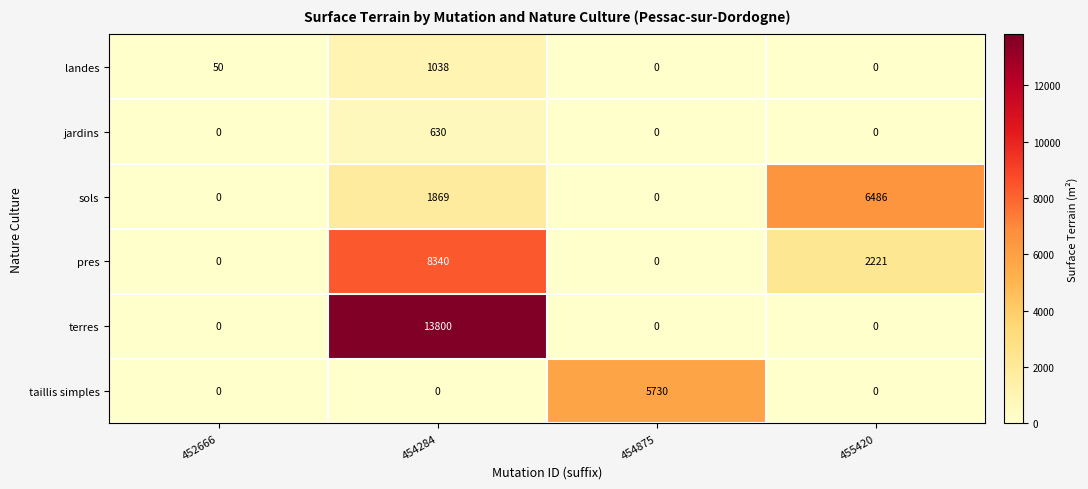

Between 454284 and 455420, which series saw the biggest shift?

terres